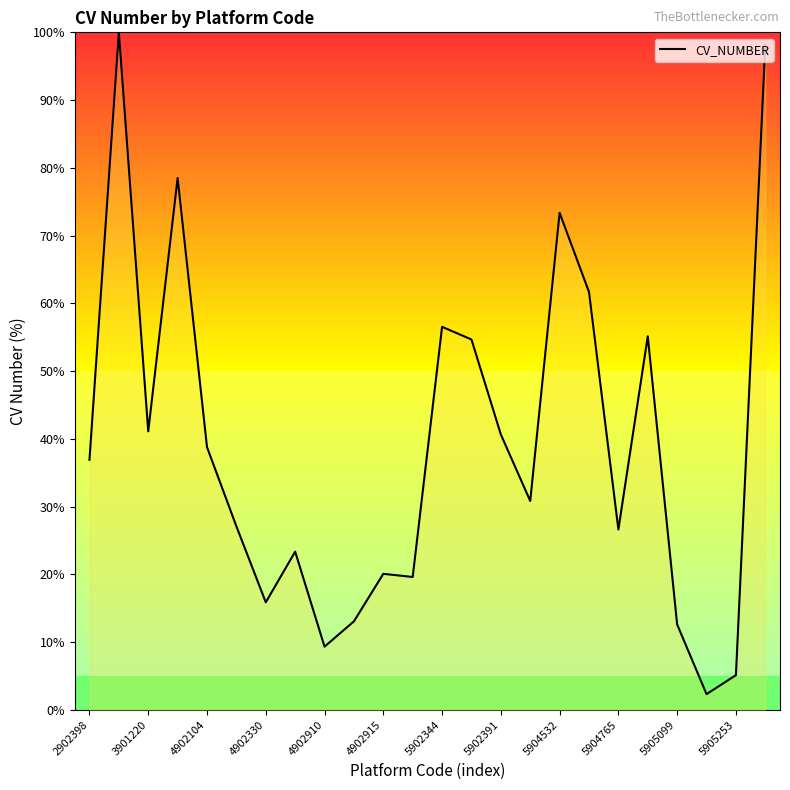

What is the maximum value shown in the chart?

100.0